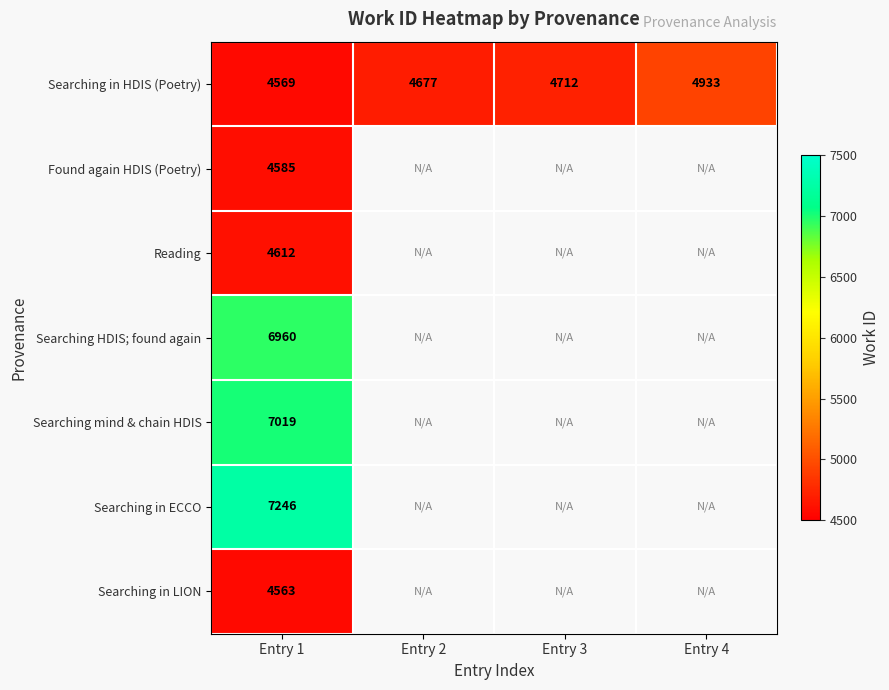

Which has a higher value, Entry 4 or Entry 2?

Entry 4